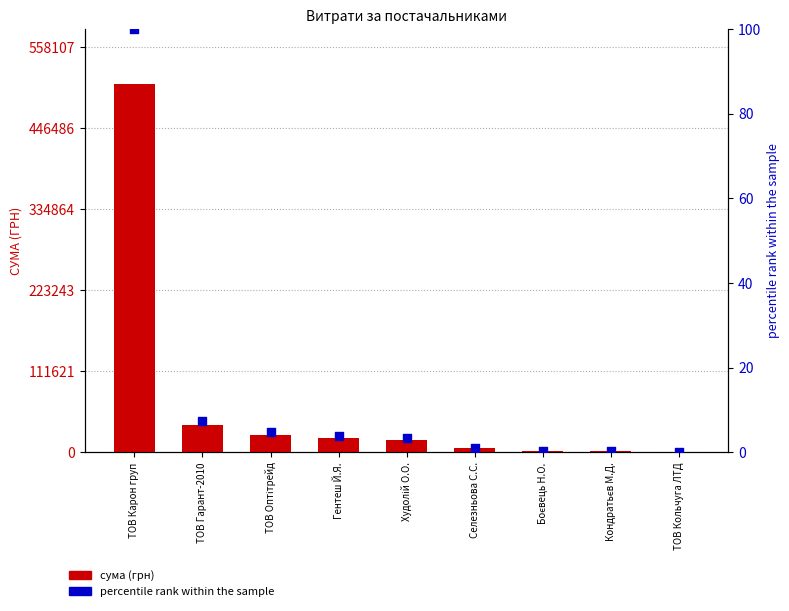

At which category is the sum across all series the highest?

ТОВ Карон груп